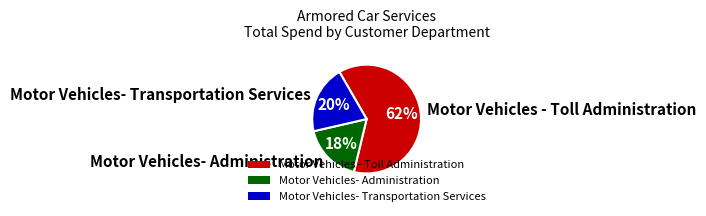

Which slice is the largest?

Motor Vehicles - Toll Administration